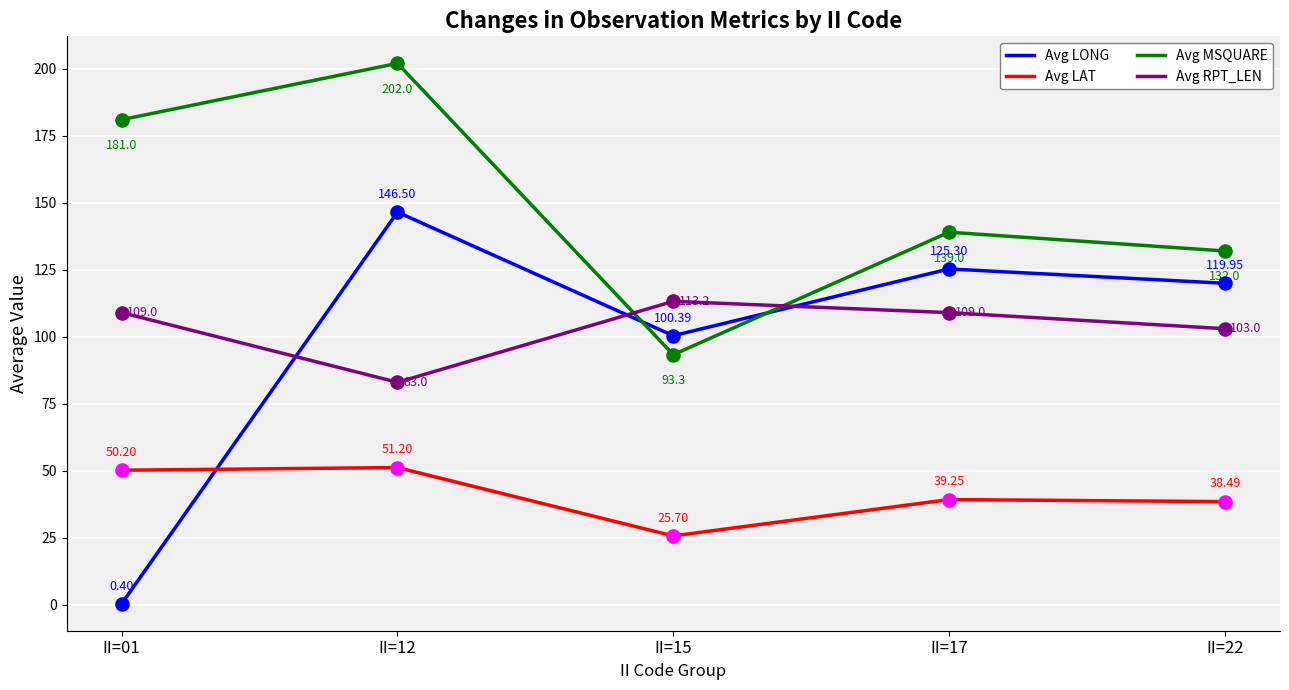

Is the value of Avg MSQUARE at II=15 greater than the value of Avg RPT_LEN at II=15?

No